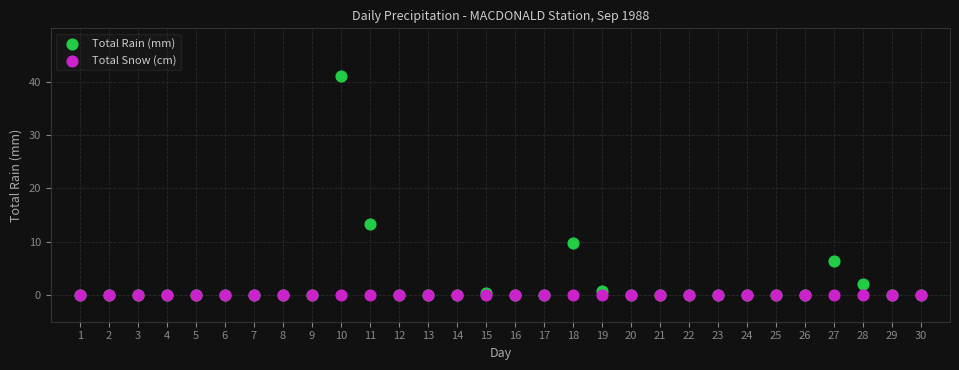

In the Total Rain (mm) series, what Y value is closest to 20?

13.4